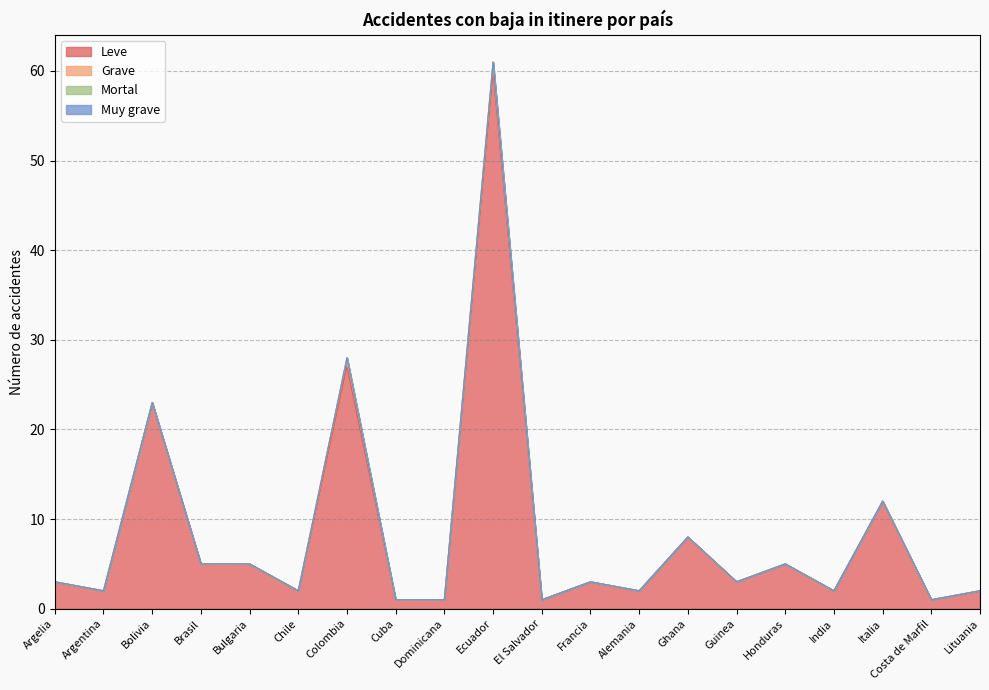

Does the chart have visible grid lines?

Yes